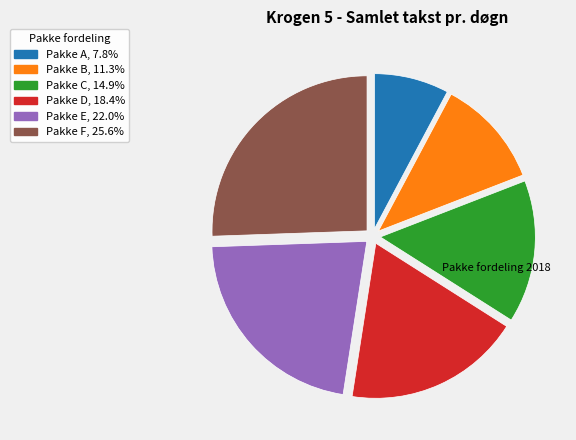

Which has a higher value, Pakke D or Pakke B?

Pakke D